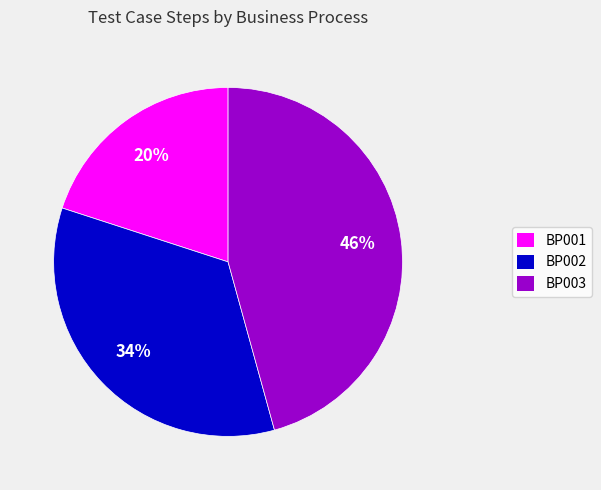

The BP001 slice represents 28% of the pie. True or false?

False